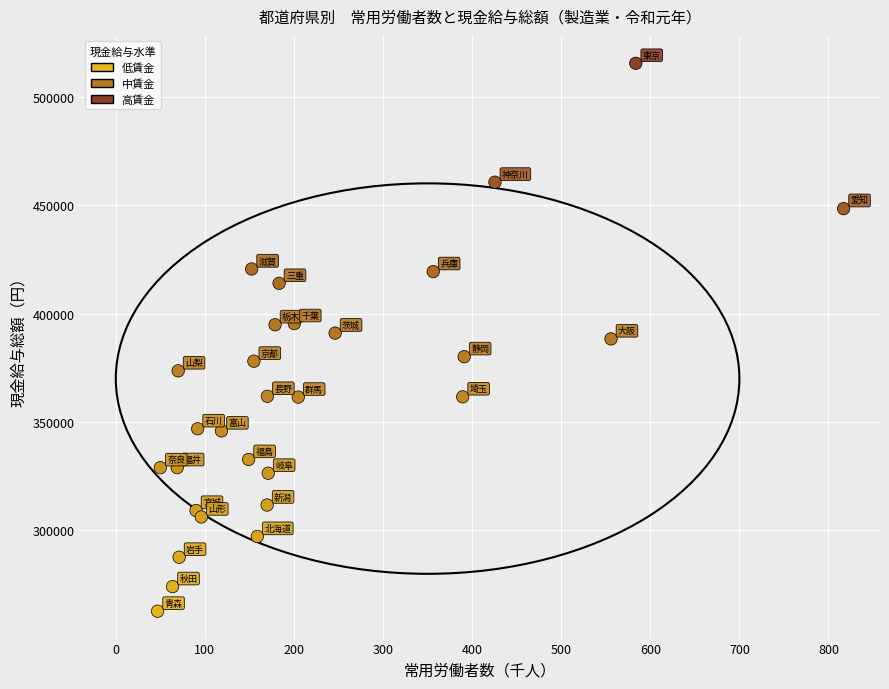

What is the range of Y values (max minus min)?

252593